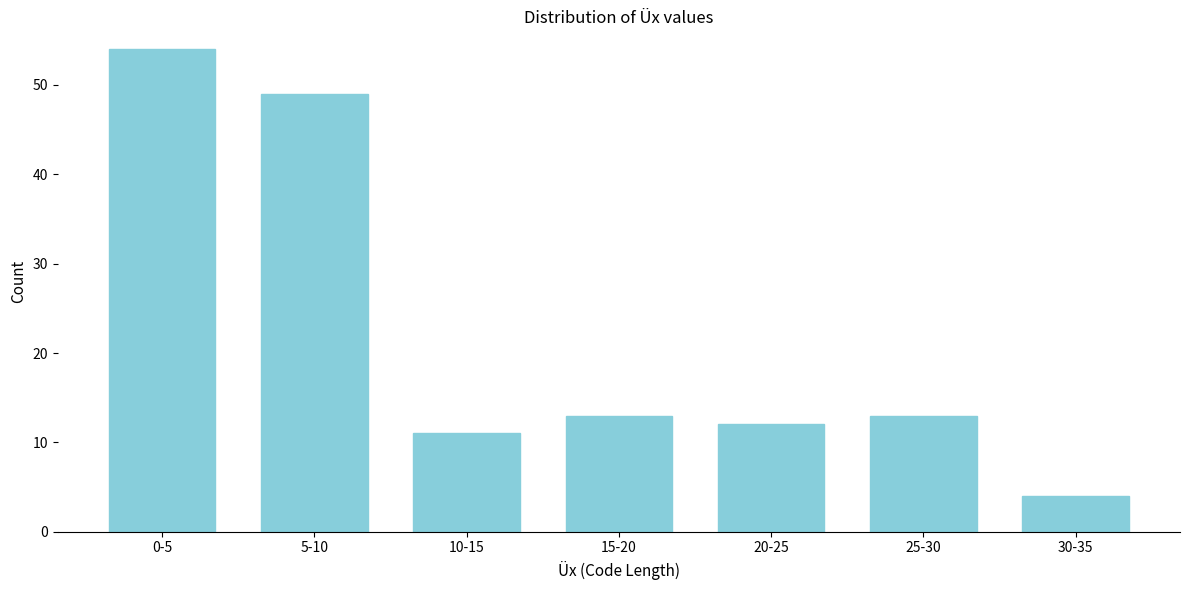

Reading right to left, list all the values displayed in this chart.

4	13	12	13	11	49	54